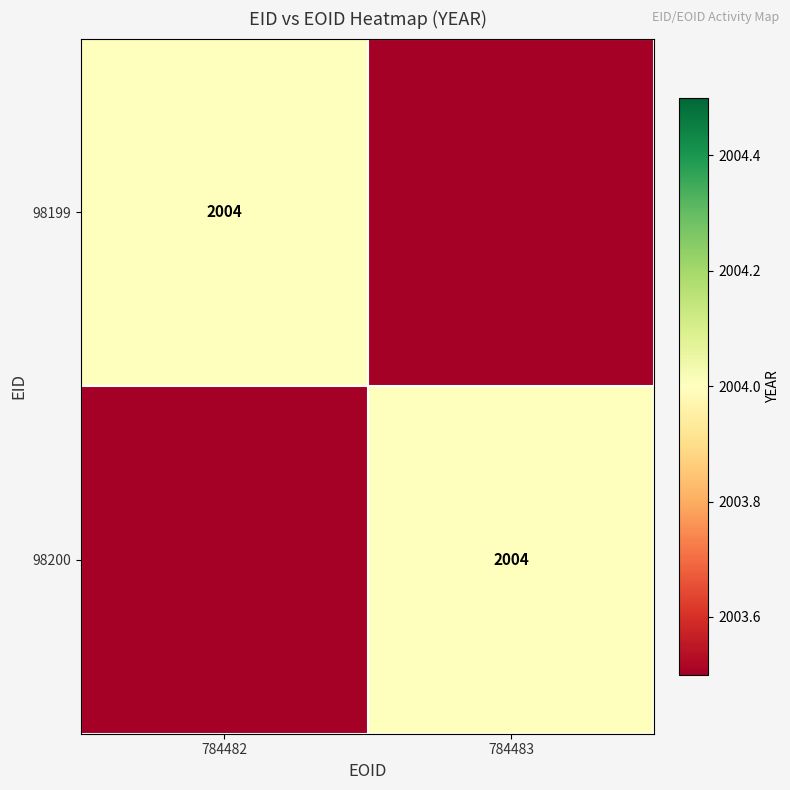

Is it true that 98199 equals 2004 at 784482?

True